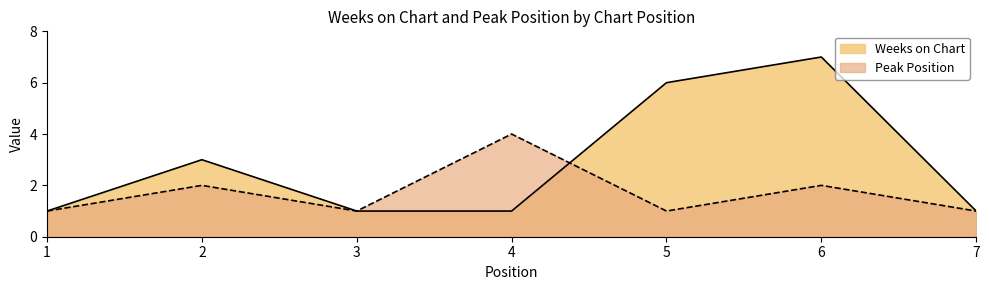

What is the sum of all Weeks on Chart values?

20